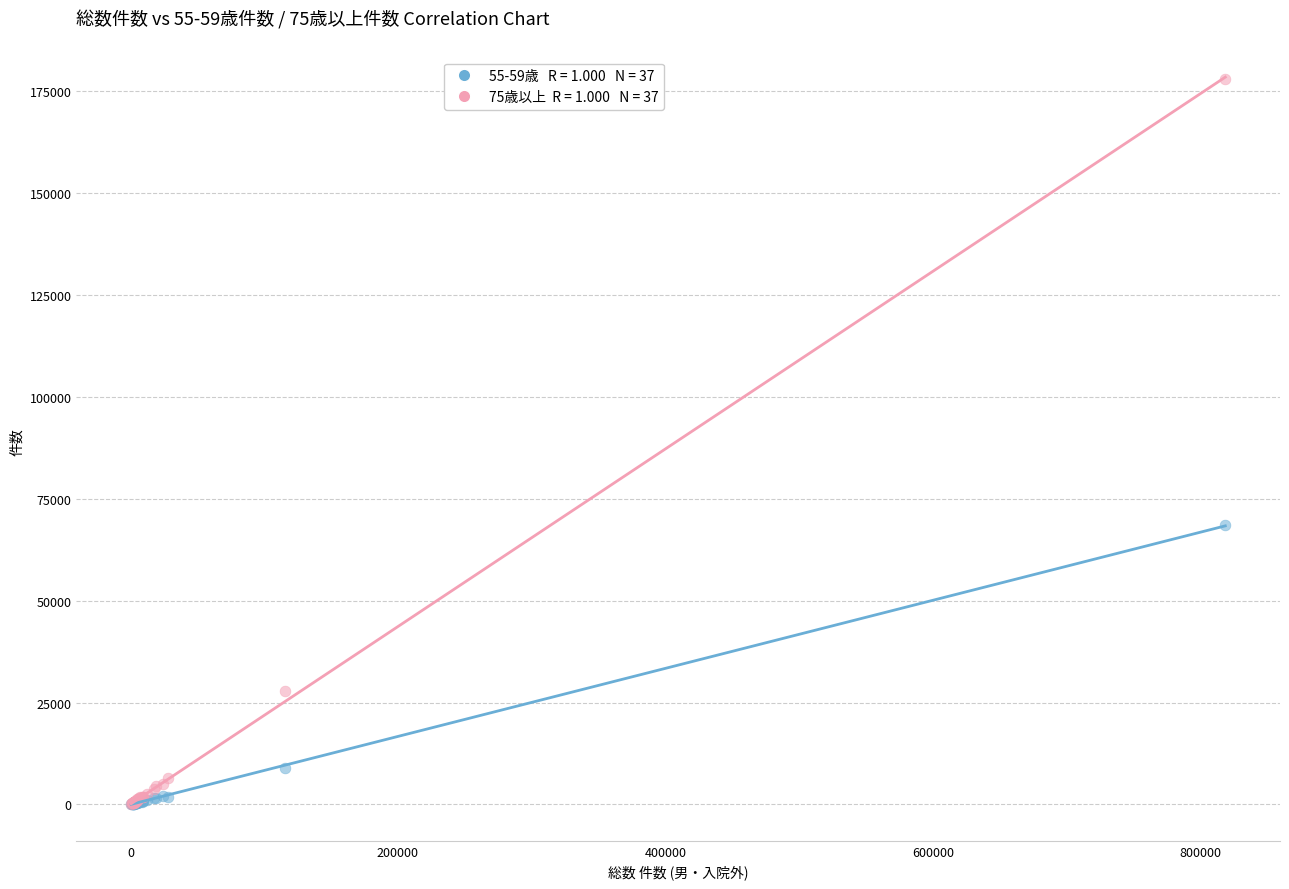

Across all series, what Y value is closest to 89041?

68445